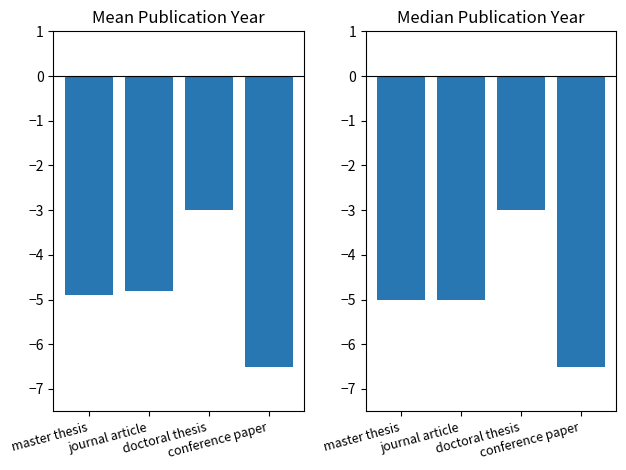

How many bars are there in total?

8